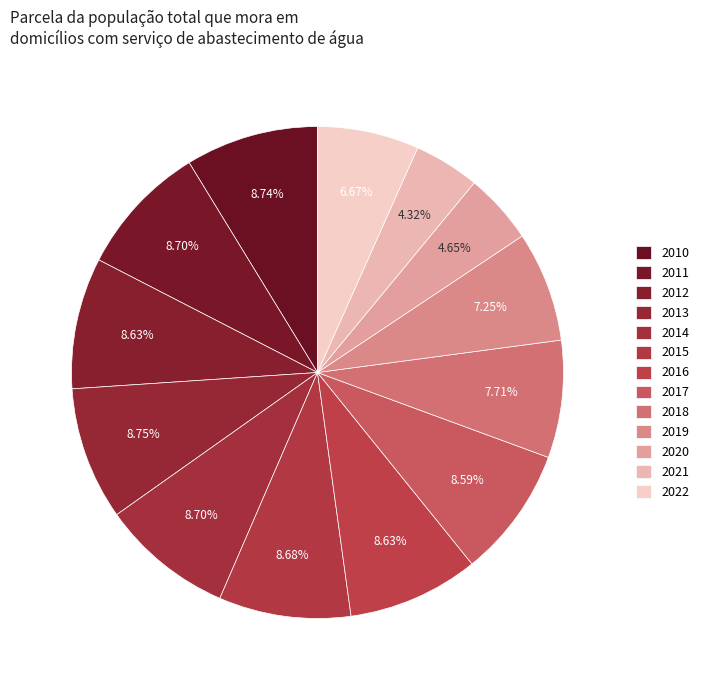

The 2010 slice represents 1% of the pie. True or false?

False